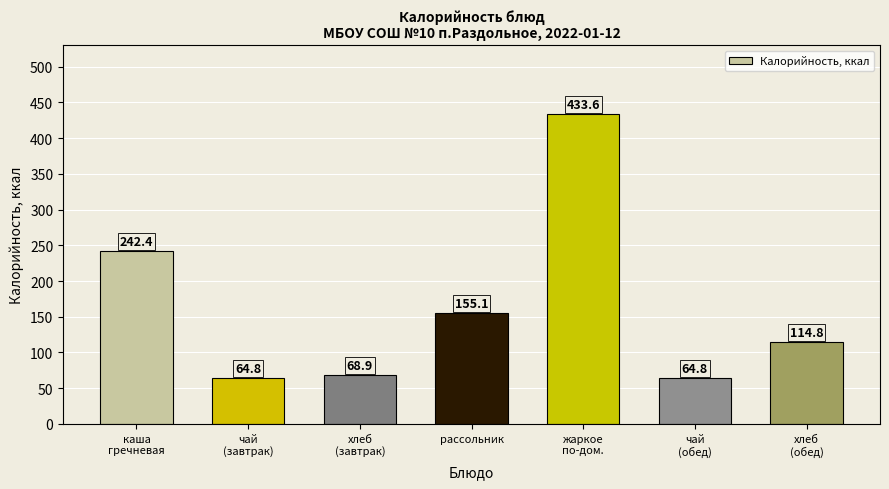

What is the maximum value shown in the chart?

433.6